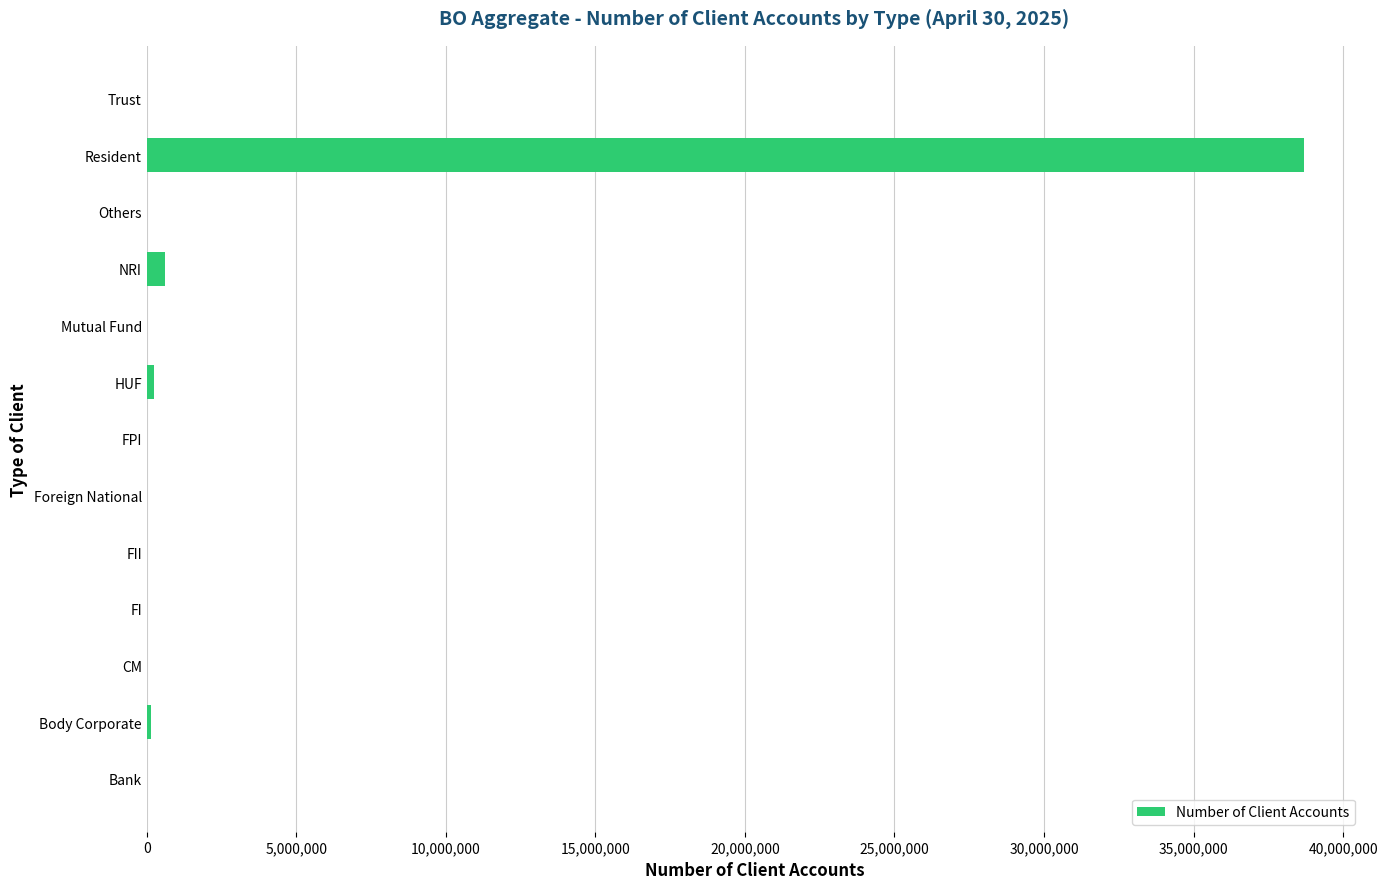

What is the maximum value shown in the chart?

38696769